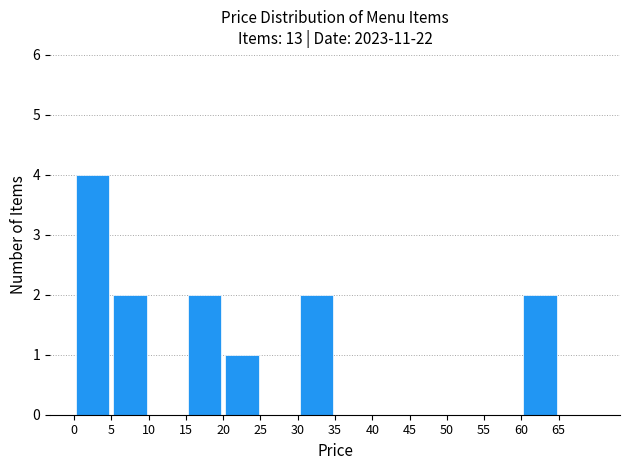

Reading left to right, list every bar in this chart as the range it spans on the x-axis followed by its height. The values are not printed on the chart, so give them approximately, as read against the axis.

0 to 5: 4
5 to 10: 2
10 to 15: 0
15 to 20: 2
20 to 25: 1
25 to 30: 0
30 to 35: 2
35 to 40: 0
40 to 45: 0
45 to 50: 0
50 to 55: 0
55 to 60: 0
60 to 65: 2
65 to 70: 0